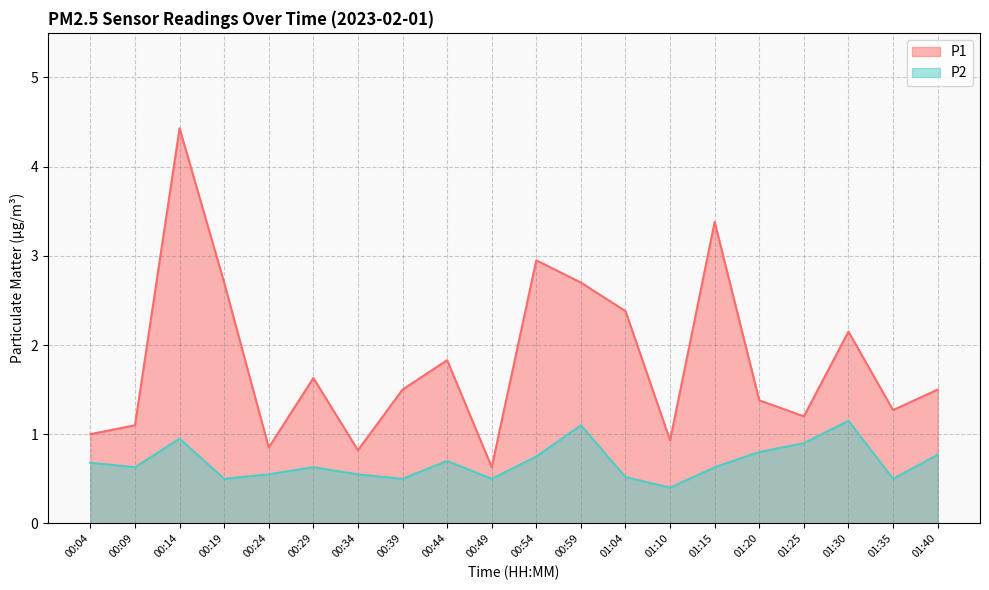

Does the chart display data point markers on the line(s)?

No